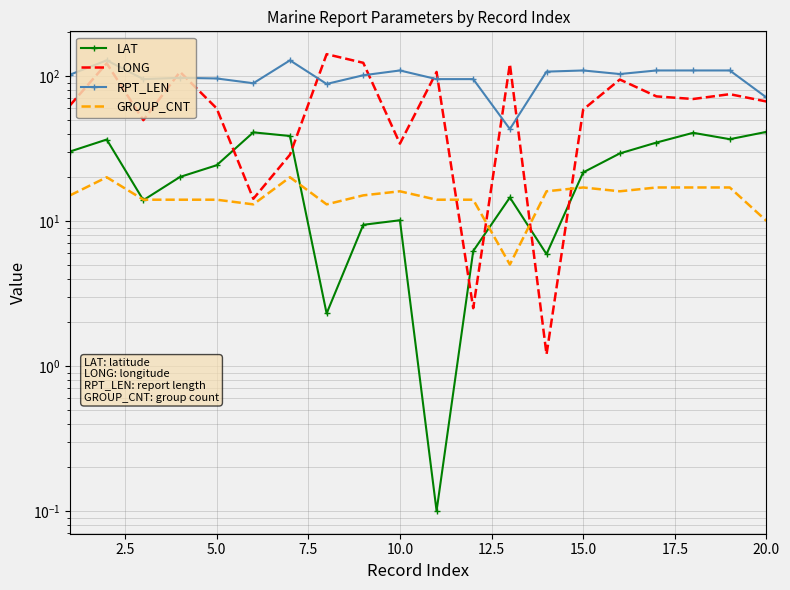

What is the average value of the RPT_LEN series?

99.2